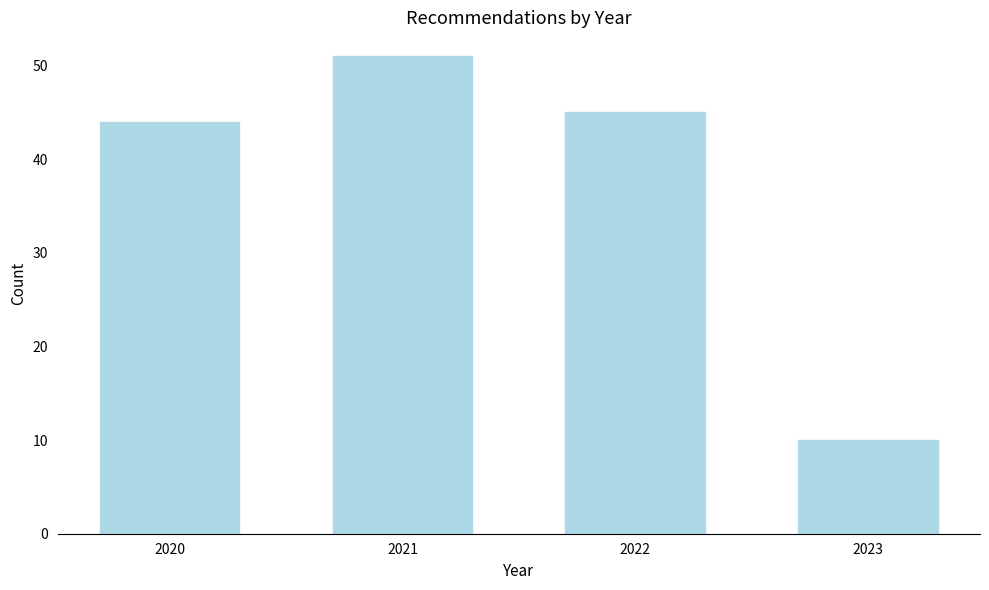

Reading left to right, list all the values displayed in this chart.

44	51	45	10